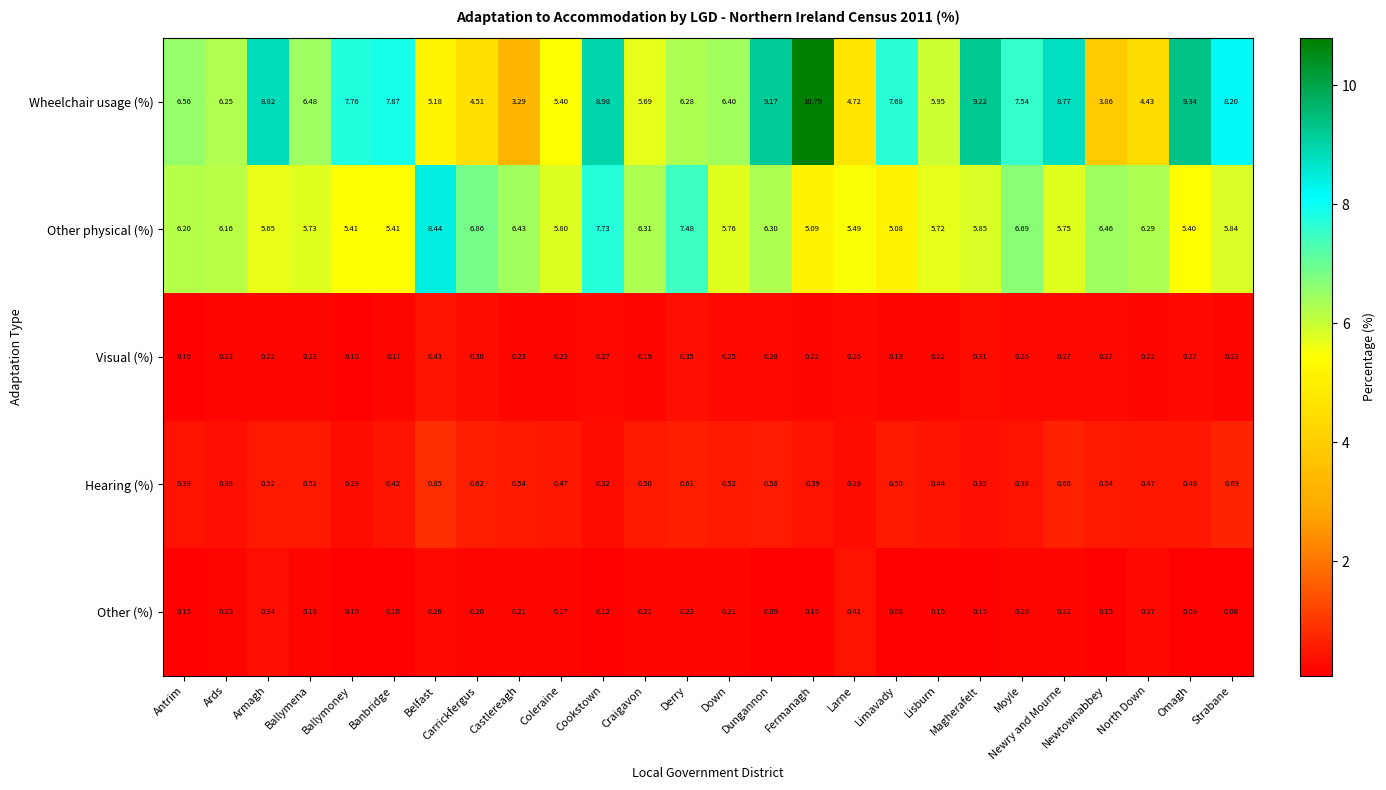

At which category is the sum across all series the highest?

Cookstown